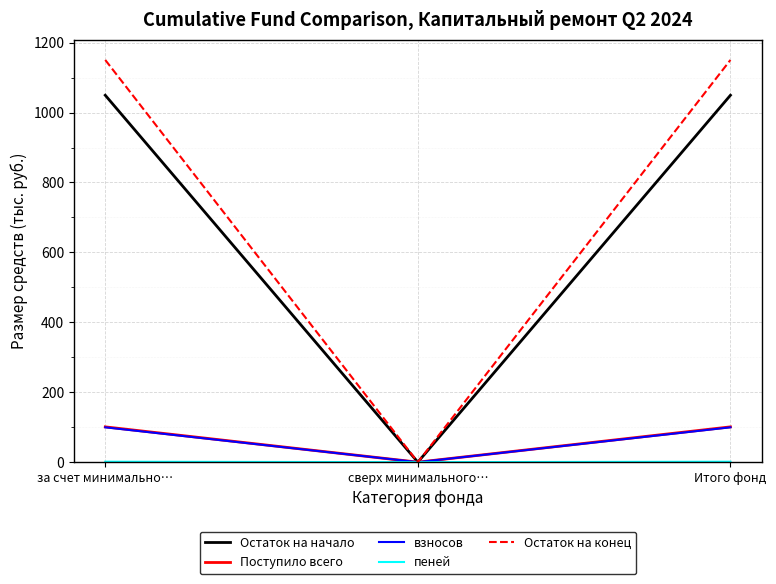

True or false: Поступило всего has a value of -53.6 at сверх минимального….

False